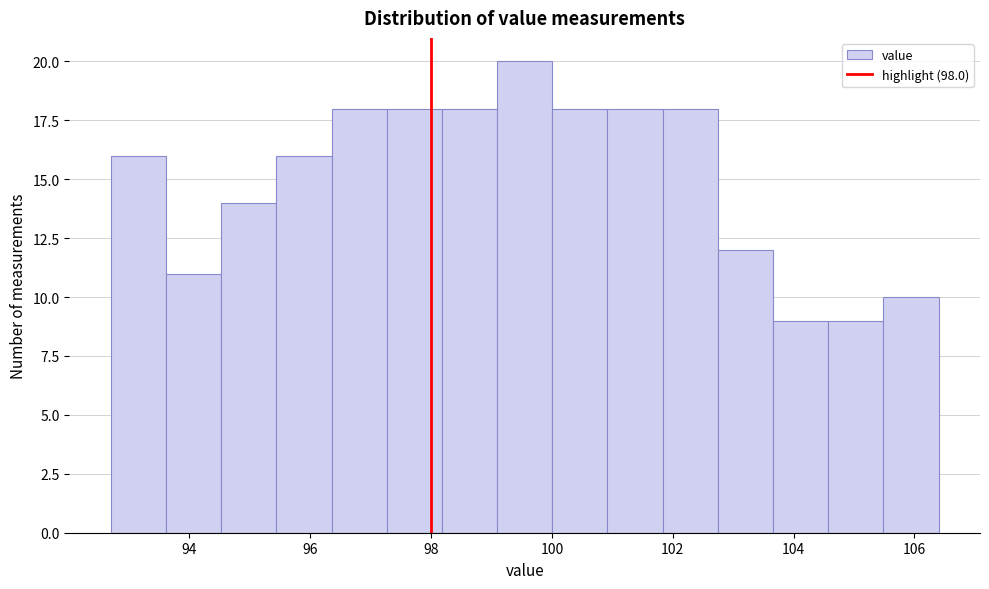

Which range on the x-axis has the tallest bar?

99.0 to 100.0